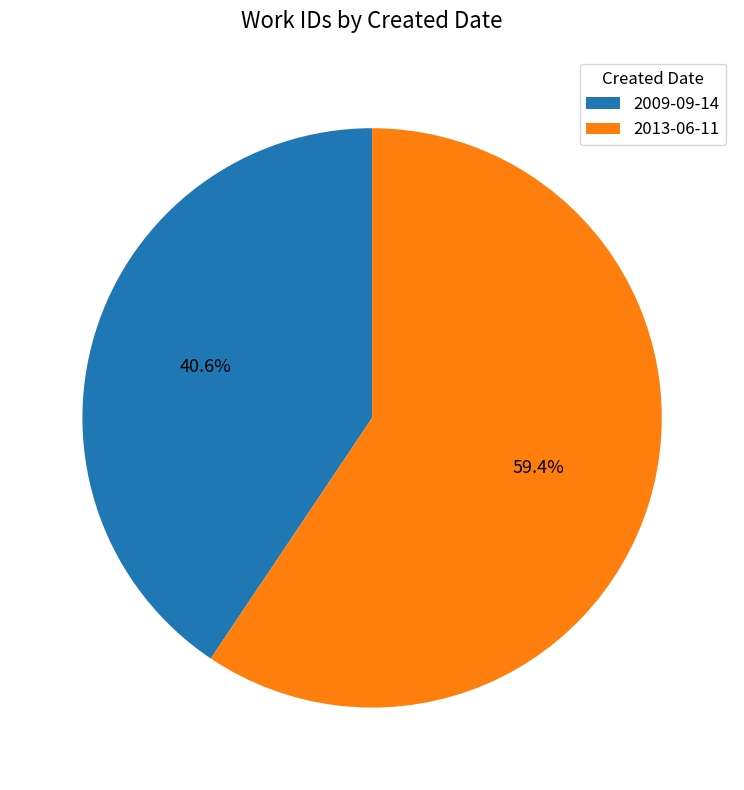

To the nearest percent, what portion does 2013-06-11 represent?

59%